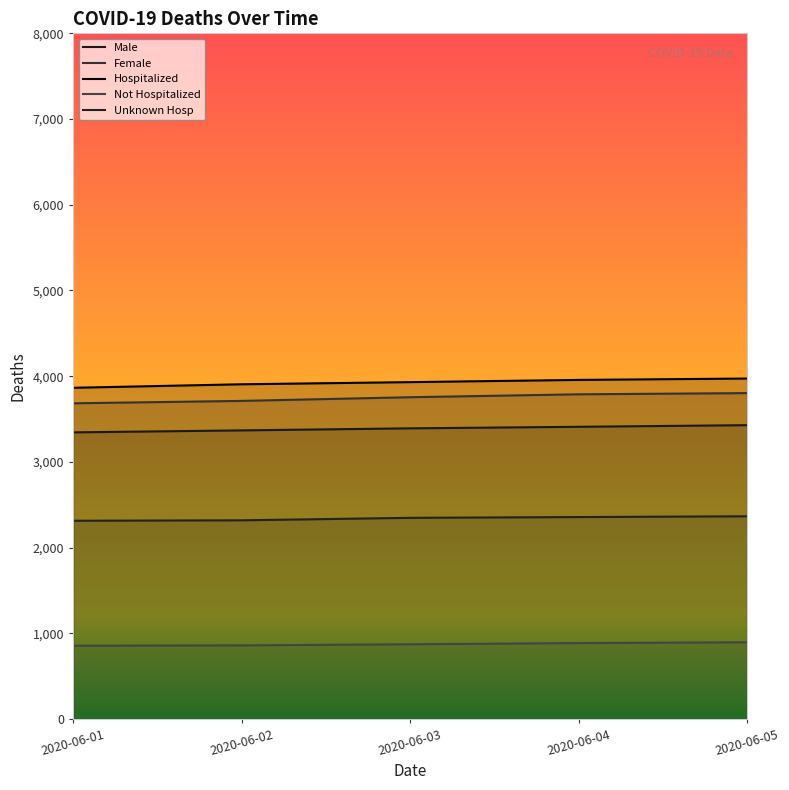

Which series has the largest total across all categories?

Hospitalized